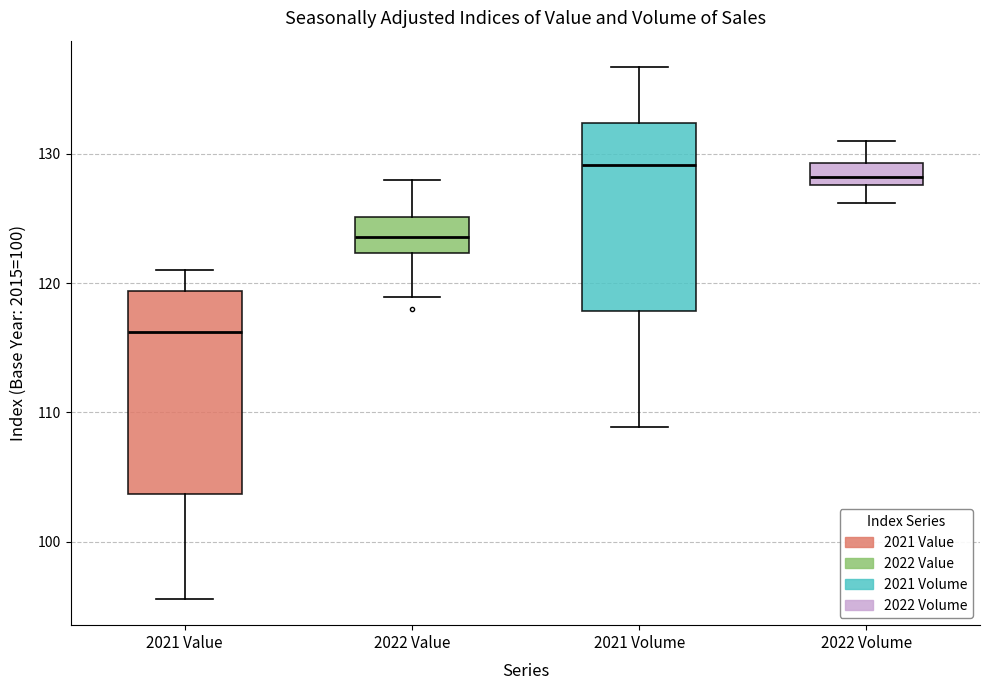

Reading left to right, read every box against the y-axis: the position of its median line, the range the box covers, and the ends of its whiskers. The values are not printed on the chart, so give them approximately, as read against the axis.

2021 Value: median 116, box 104 to 119, whiskers 96 to 121
2022 Value: median 124, box 122 to 125, whiskers 119 to 128
2021 Volume: median 129, box 118 to 132, whiskers 109 to 137
2022 Volume: median 128 (inside the box), box 128 to 129, whiskers 126 to 131